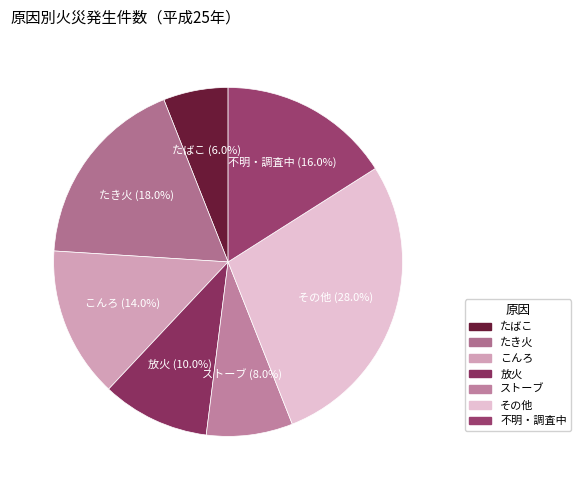

The その他 slice represents 28% of the pie. True or false?

True